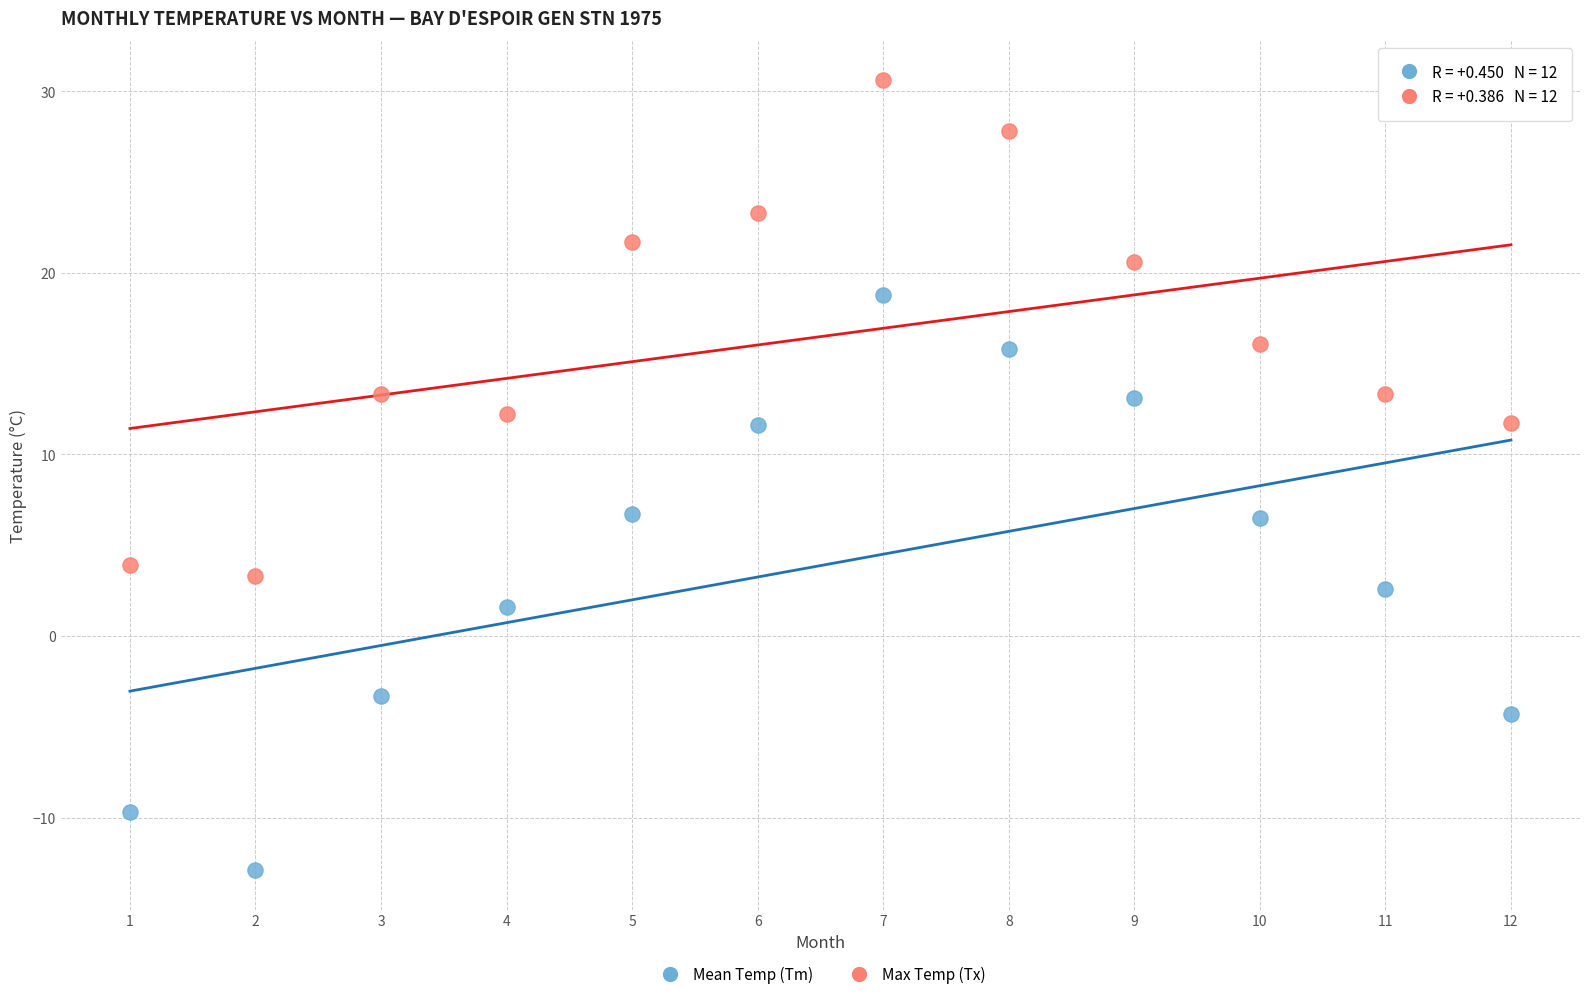

Which series reaches the minimum Y coordinate?

Mean Temp (Tm)